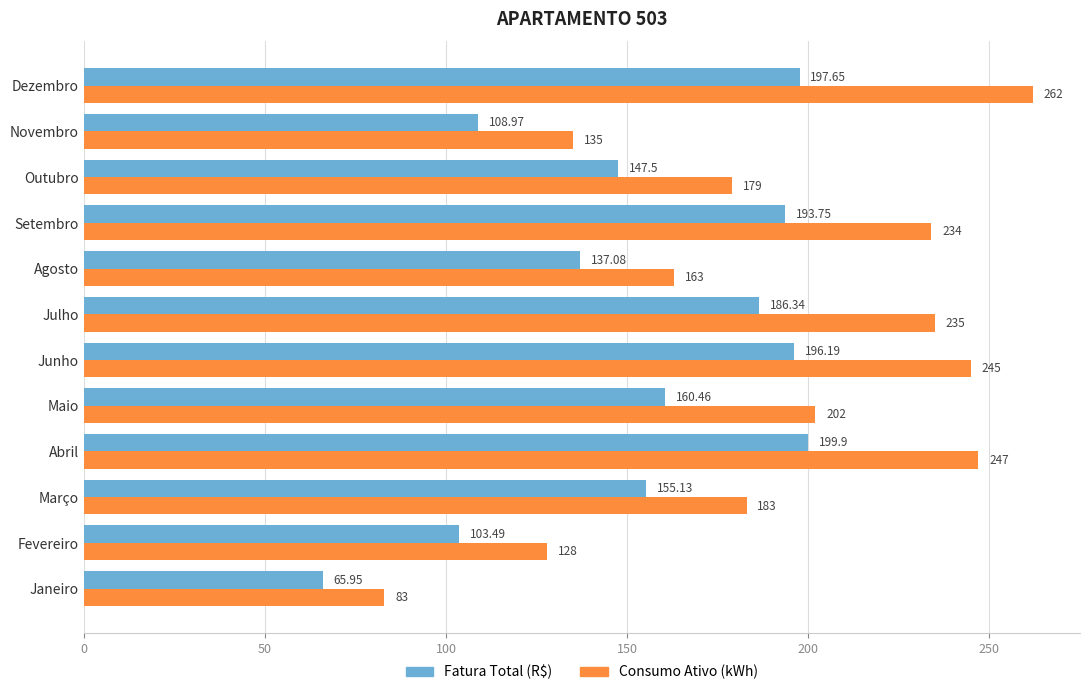

Which series has the widest spread of values?

Consumo Ativo (kWh)